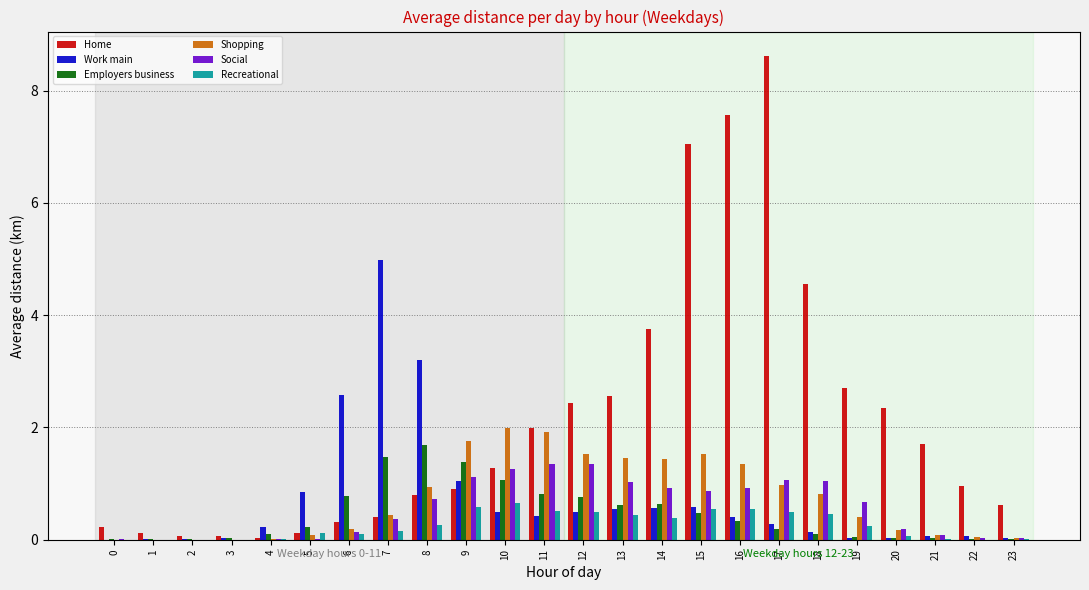

What is the average value of the Work main series?

0.7